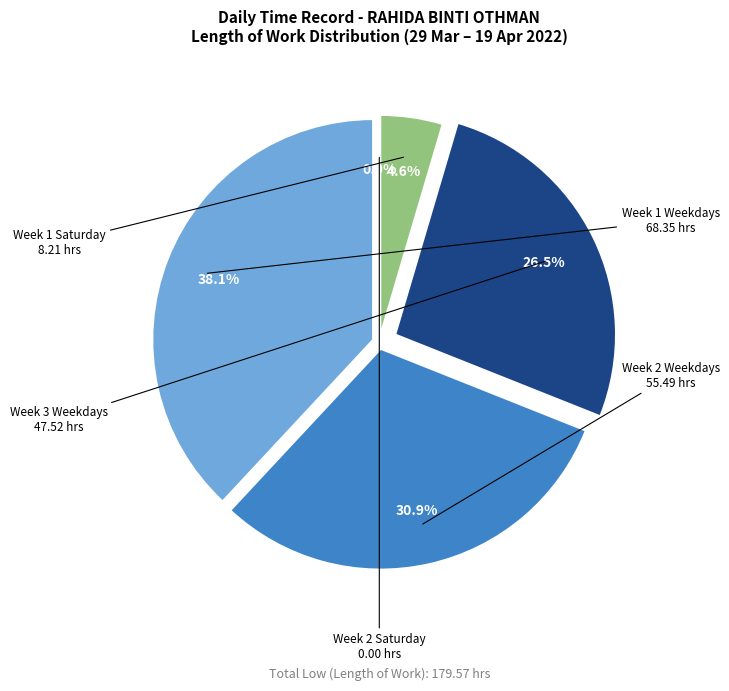

True or false: 2-Sat accounts for 13% of the total.

False